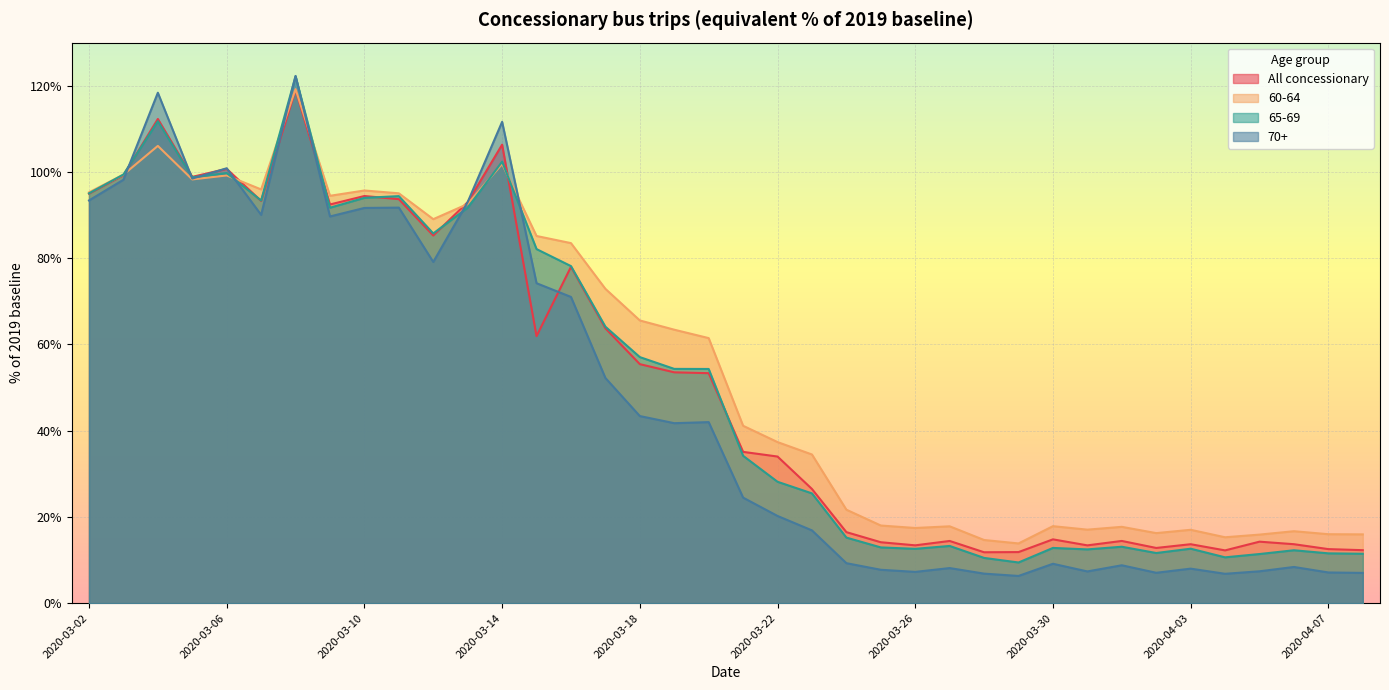

True or false: All concessionary has more than 1 points higher than both neighbors.

True